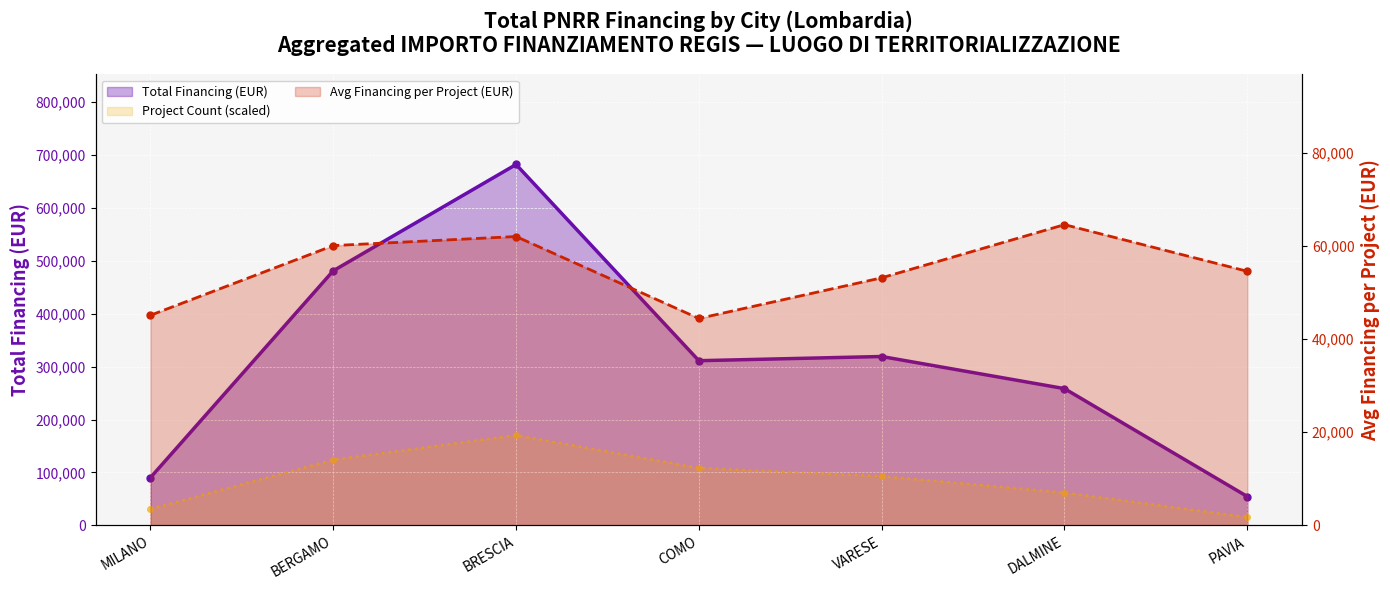

Is the value of Project Count (scaled) at DALMINE greater than the value of Avg Financing per Project (EUR) at COMO?

Yes